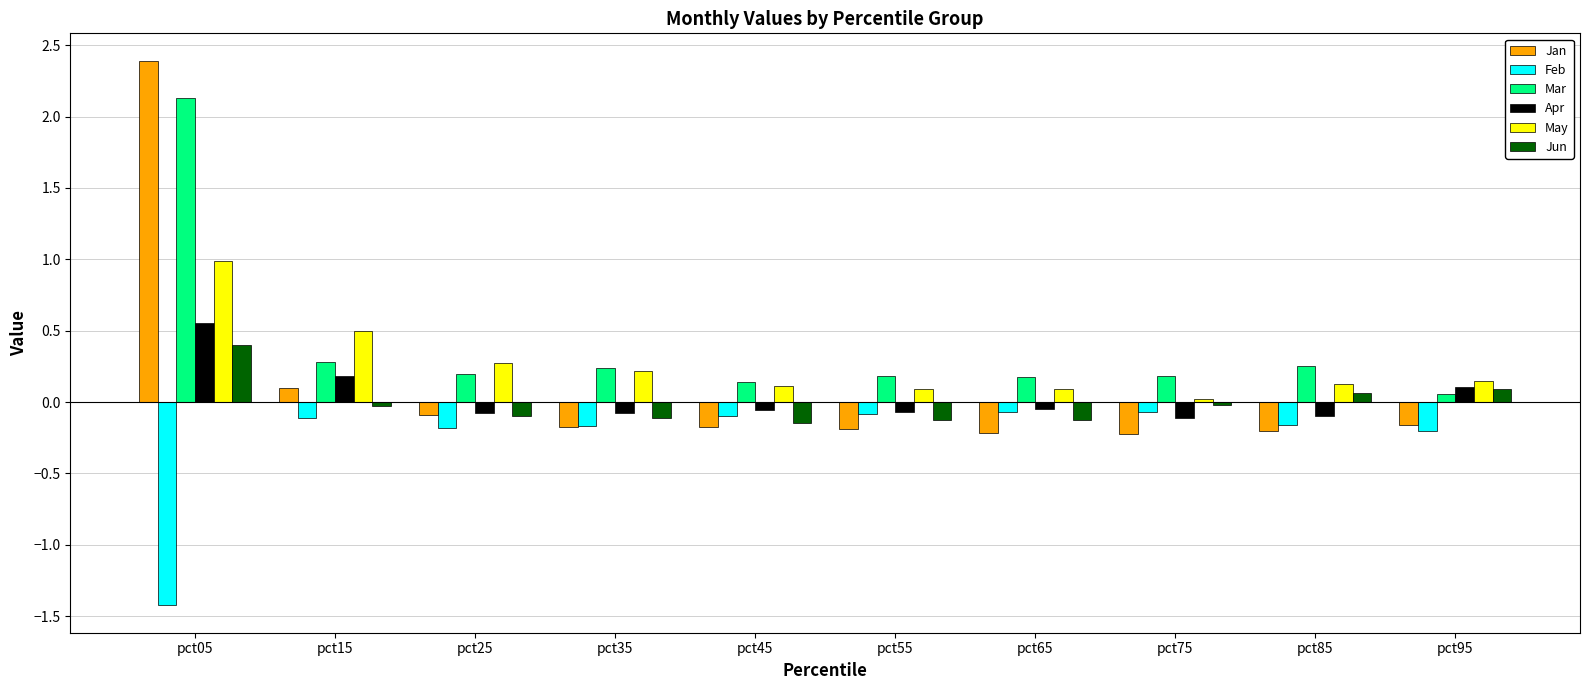

Which series has the largest range (max minus min)?

Jan